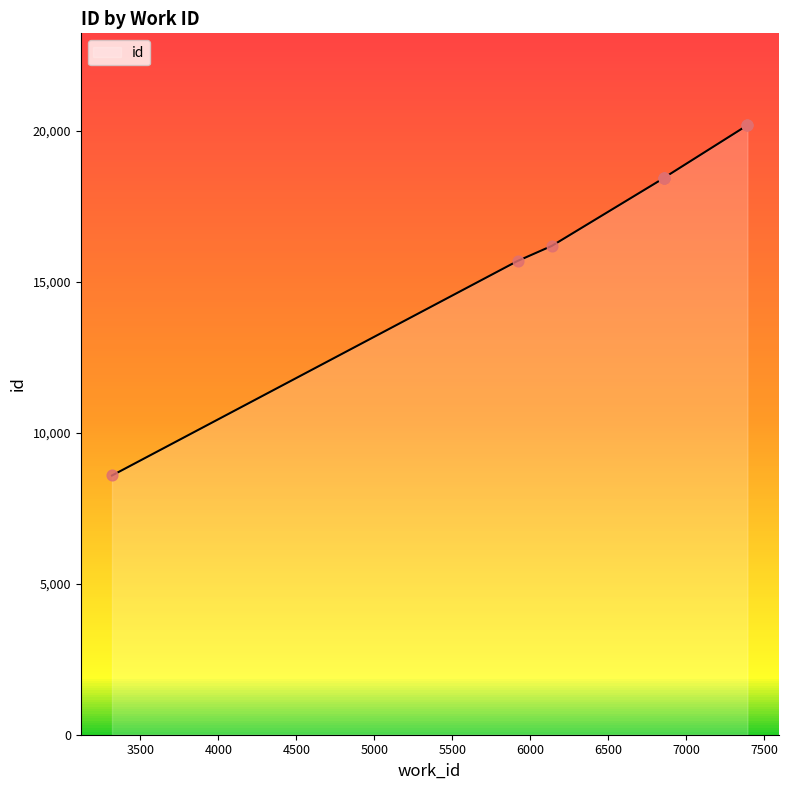

Approximately how many times larger is the value at 3319 compared to 7391?

0.4